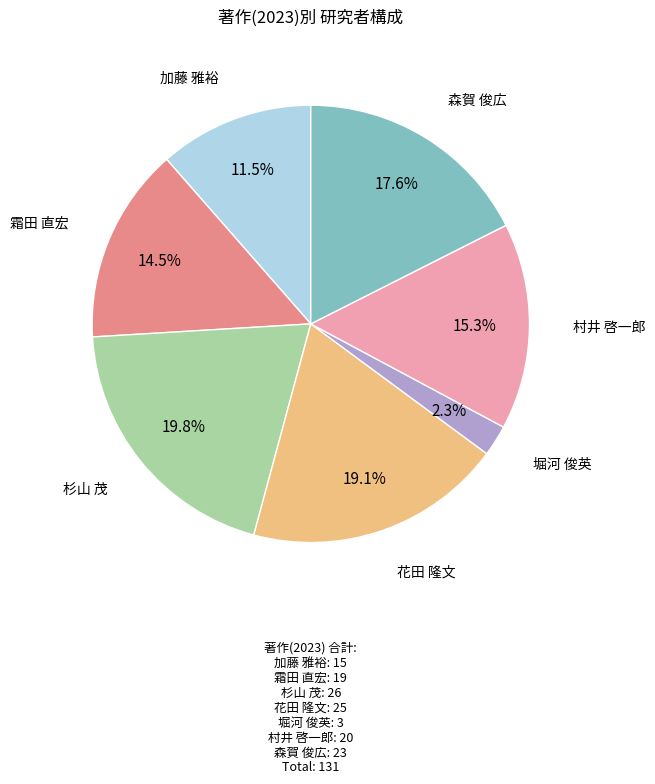

Is there any slice that represents more than half of the pie?

No